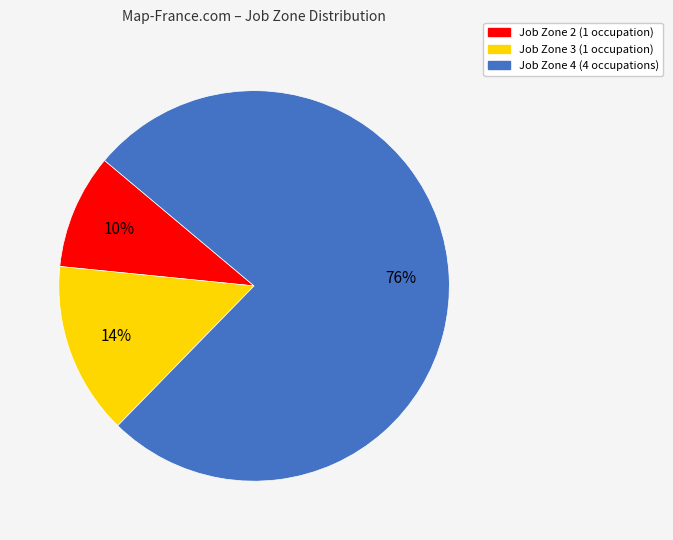

True or false: Job Zone 4 (4 occupations) accounts for 76% of the total.

True